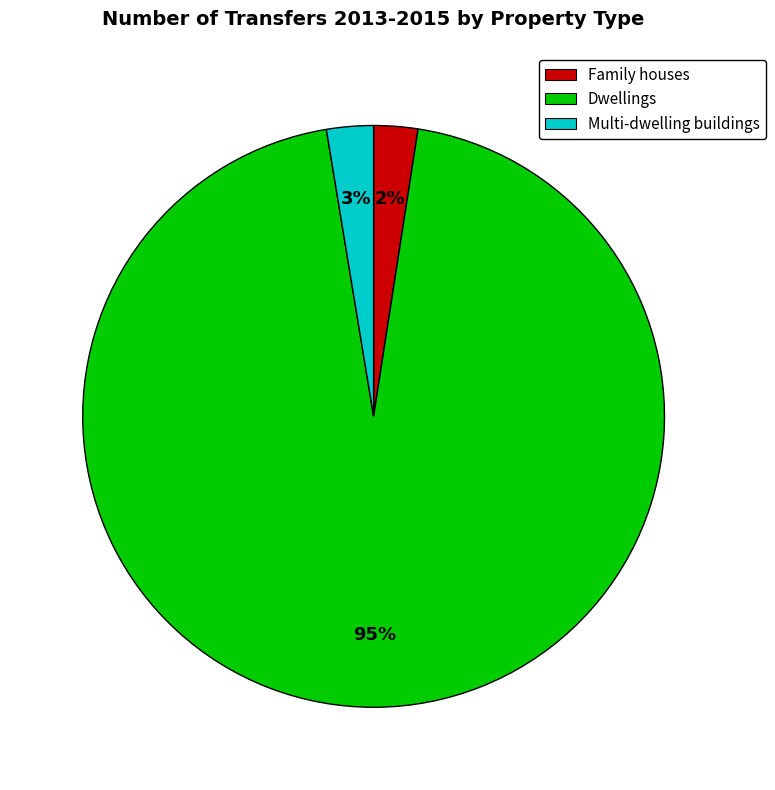

Is there a majority slice in this chart?

Yes